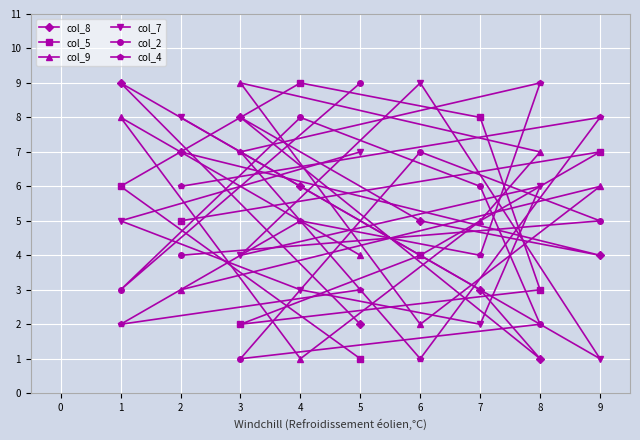

How many values in the col_4 series exceed 5?

4